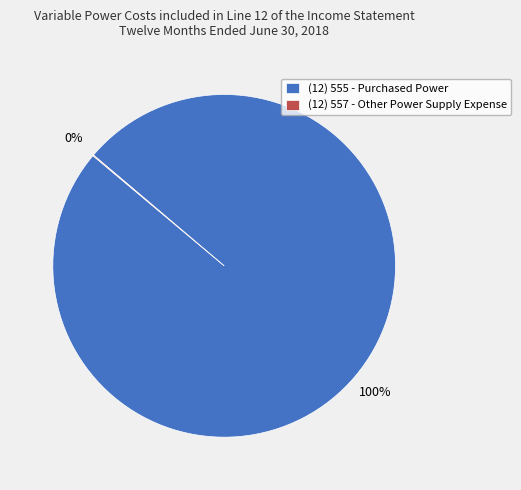

Is it true that (12) 555 - Purchased Power is 92% of the pie?

False